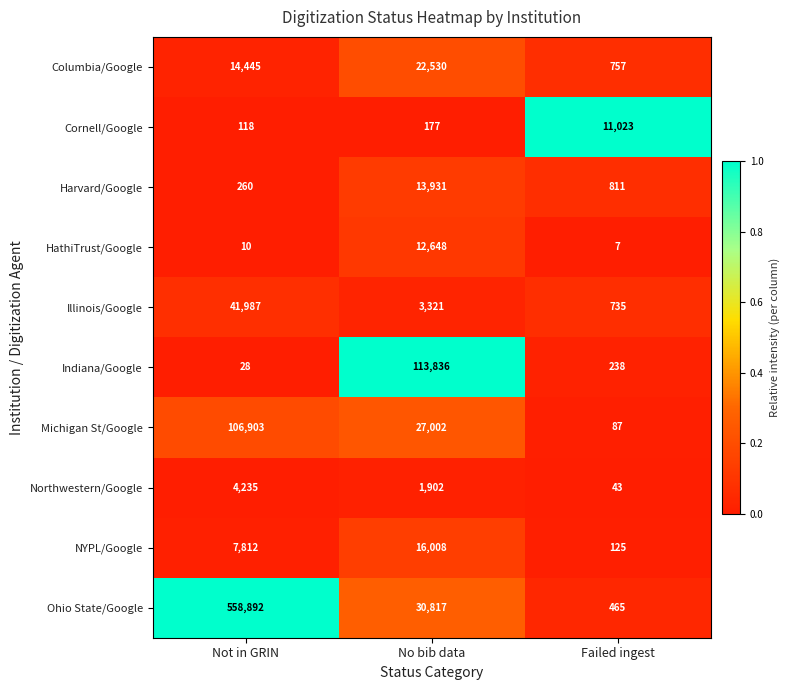

How many series are shown in this chart?

10